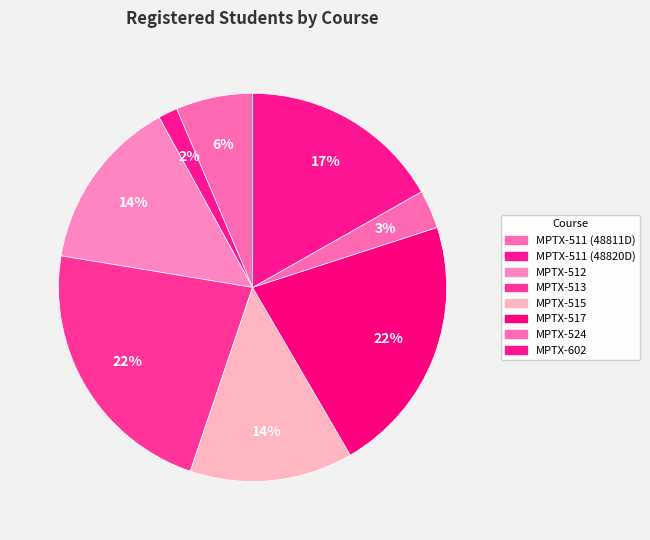

Count the number of slices in the pie.

8